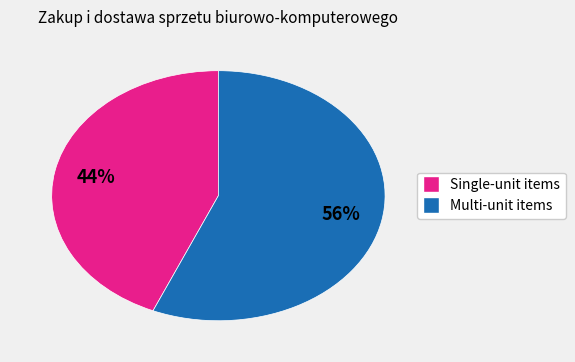

Is there any slice that represents more than half of the pie?

Yes